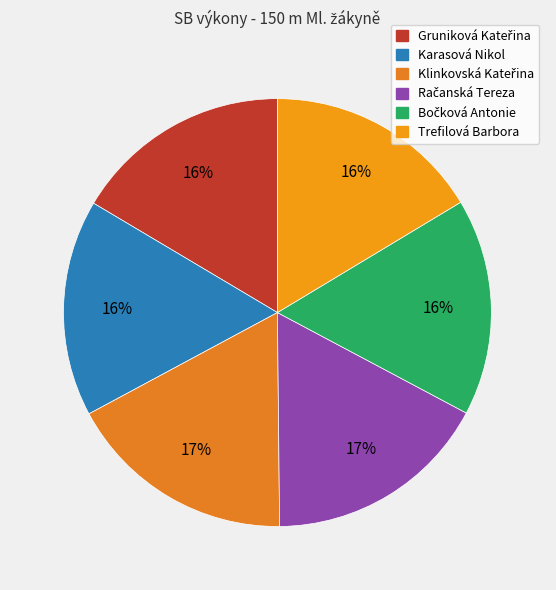

How many slices are in this pie chart?

6